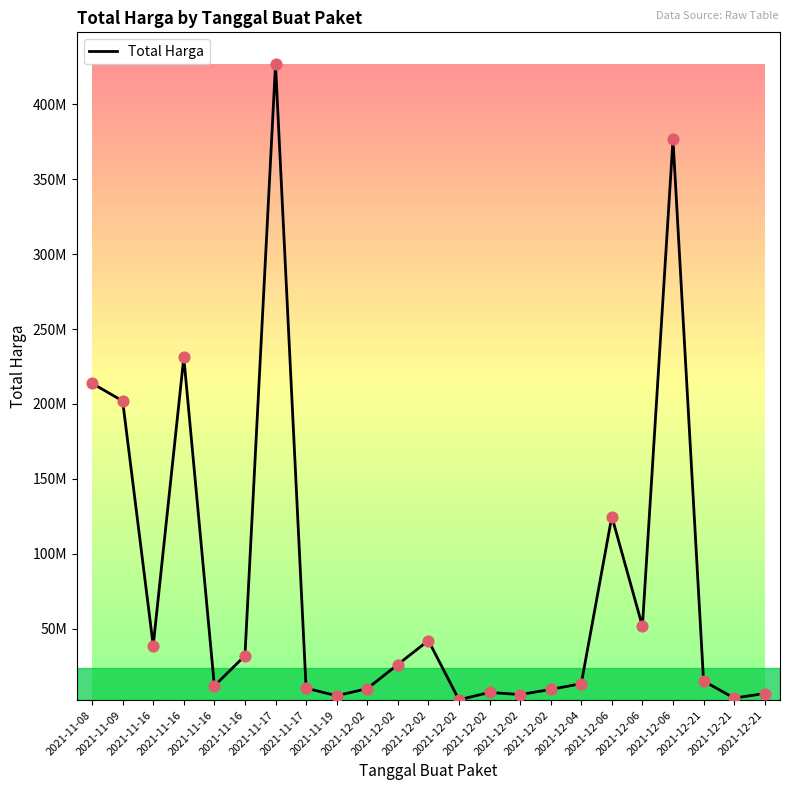

Between 2021-12-04 and 2021-12-02, which is larger?

2021-12-04